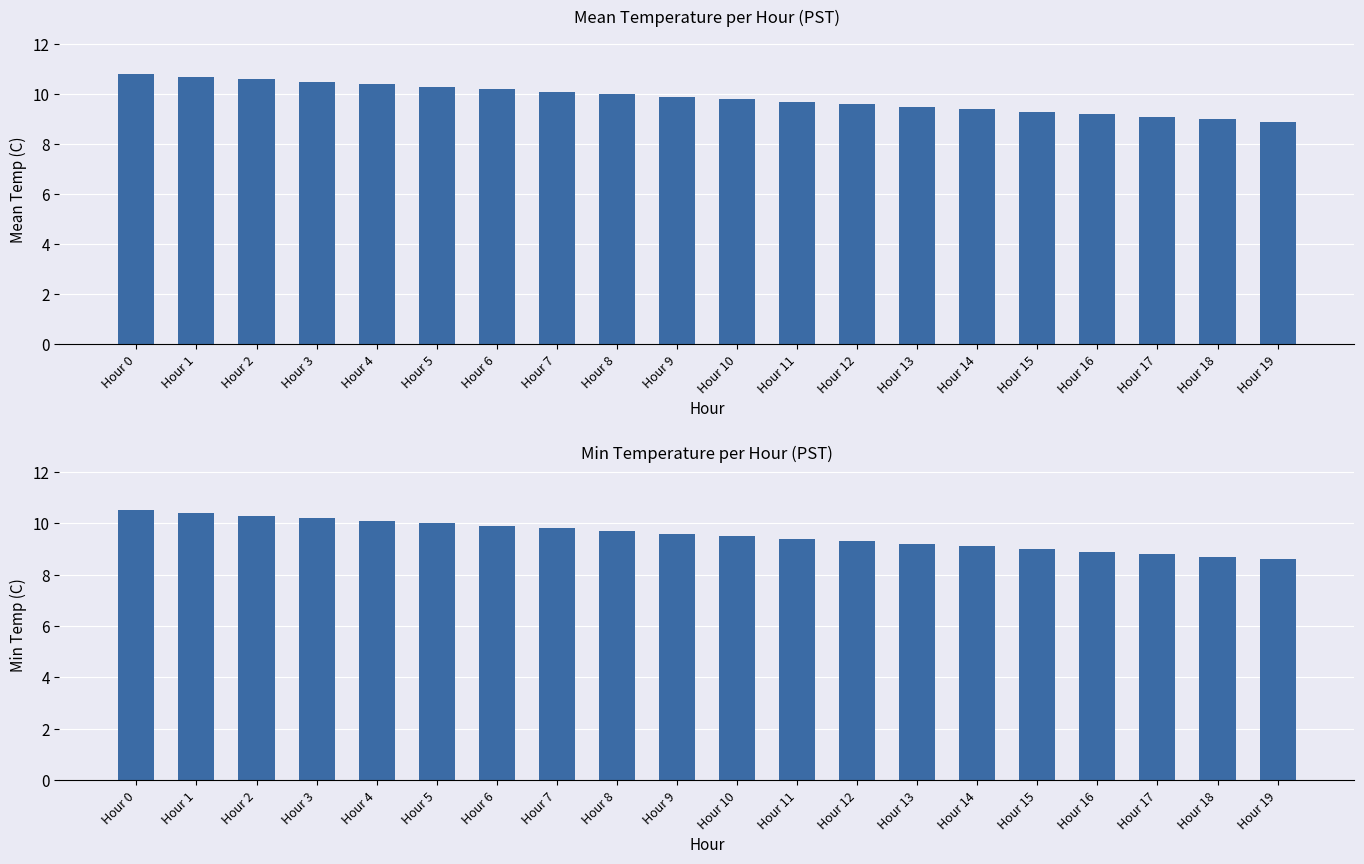

What is the value of the Min Temperature (C) bar at the 20th from the left?

8.6